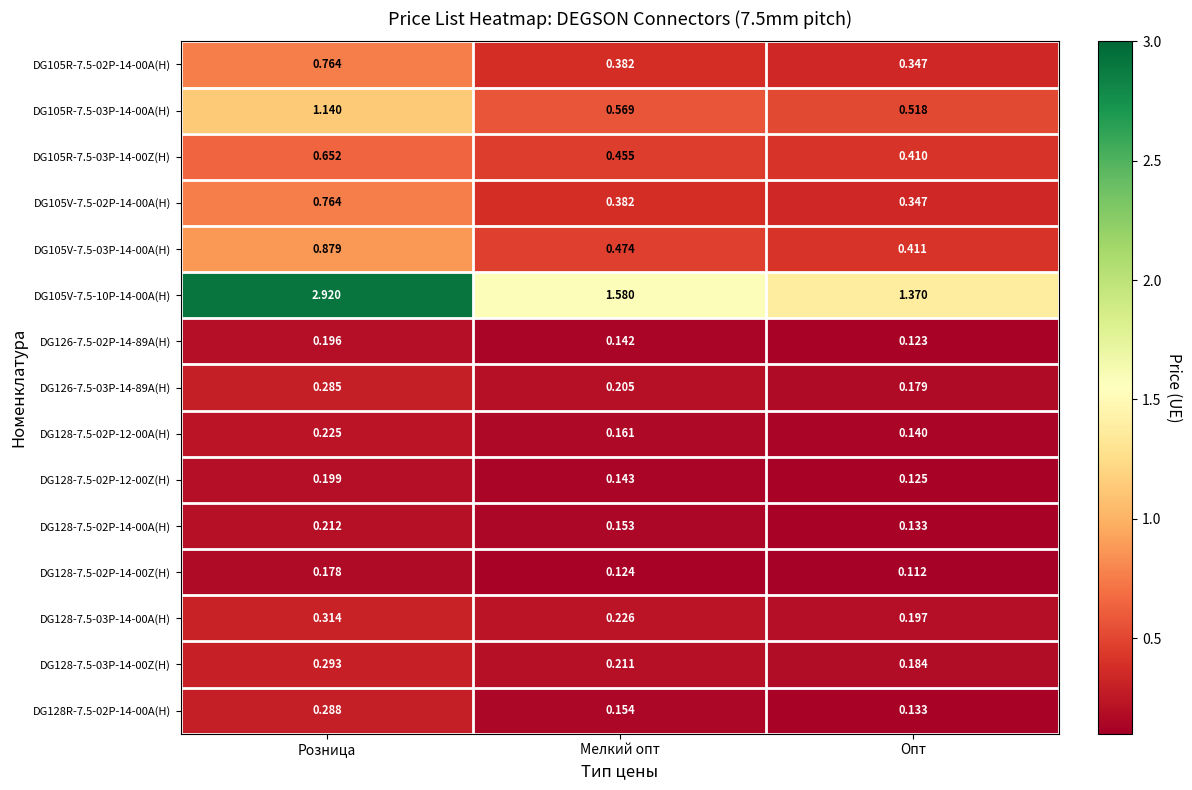

What is the total value across all series at Розница?

9.3